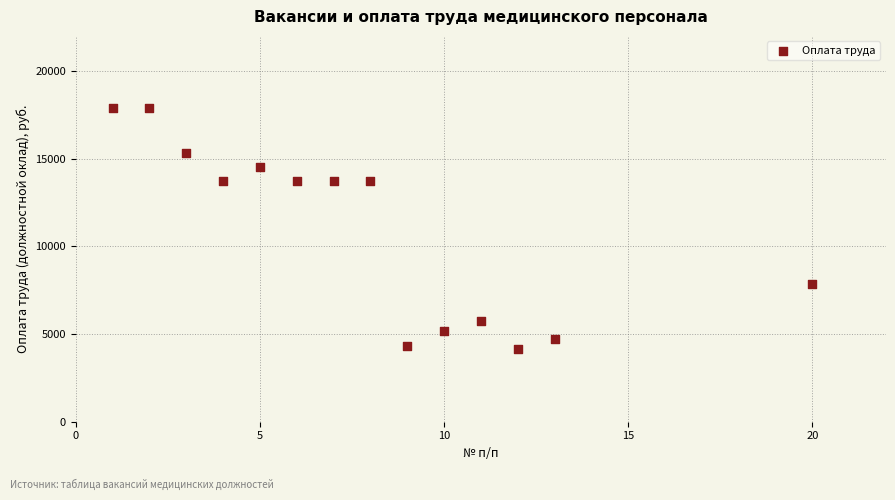

What is the range of Y values (max minus min)?

13794